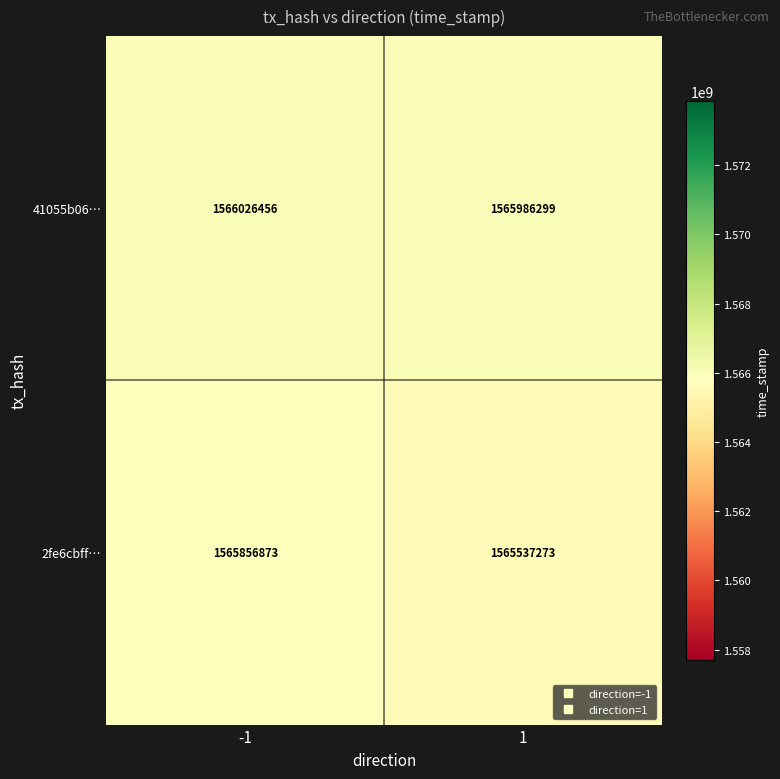

Which category has the lowest value across all series?

1